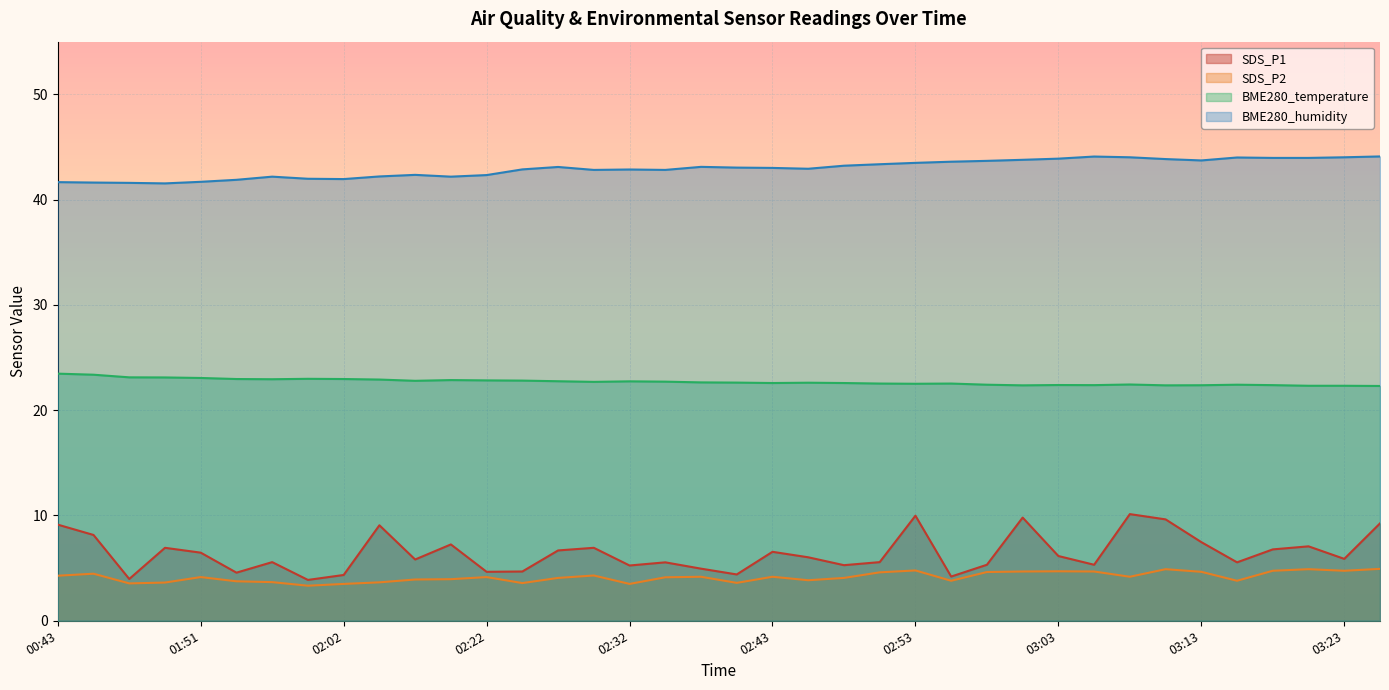

Which series has the largest range (max minus min)?

SDS_P1